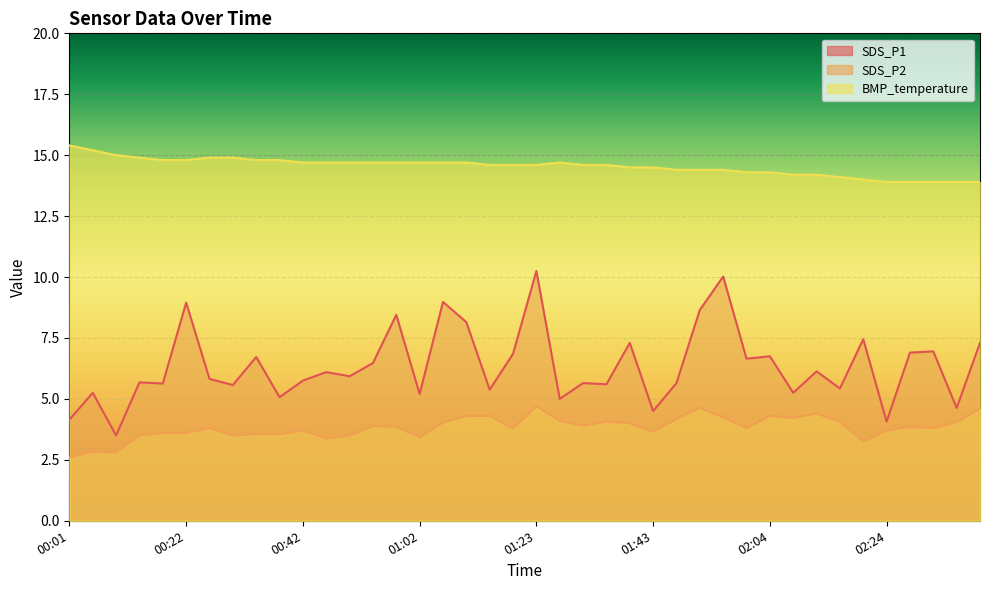

At 00:54, list the series in order from smallest to largest.

SDS_P2, SDS_P1, BMP_temperature